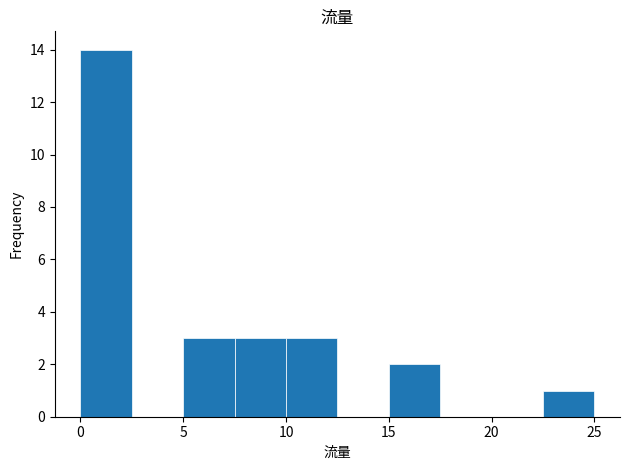

Reading left to right, list every bar in this chart as the range it spans on the x-axis followed by its height. The values are not printed on the chart, so give them approximately, as read against the axis.

0.0 to 2.5: 14
2.5 to 5.0: 0
5.0 to 7.5: 3
7.5 to 10.0: 3
10.0 to 12.5: 3
12.5 to 15.0: 0
15.0 to 17.5: 2
17.5 to 20.0: 0
20.0 to 22.5: 0
22.5 to 25.0: 1